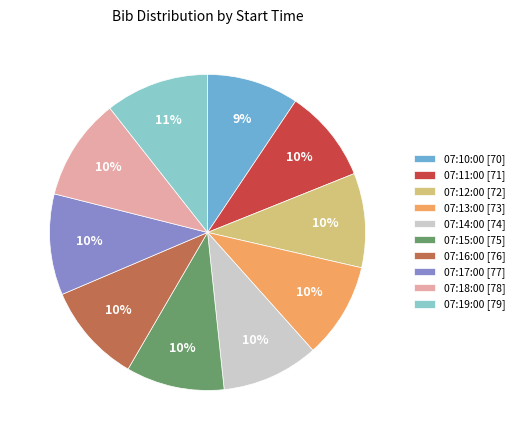

Is the sum of 07:18:00 [78] and 07:17:00 [77] greater than half?

No